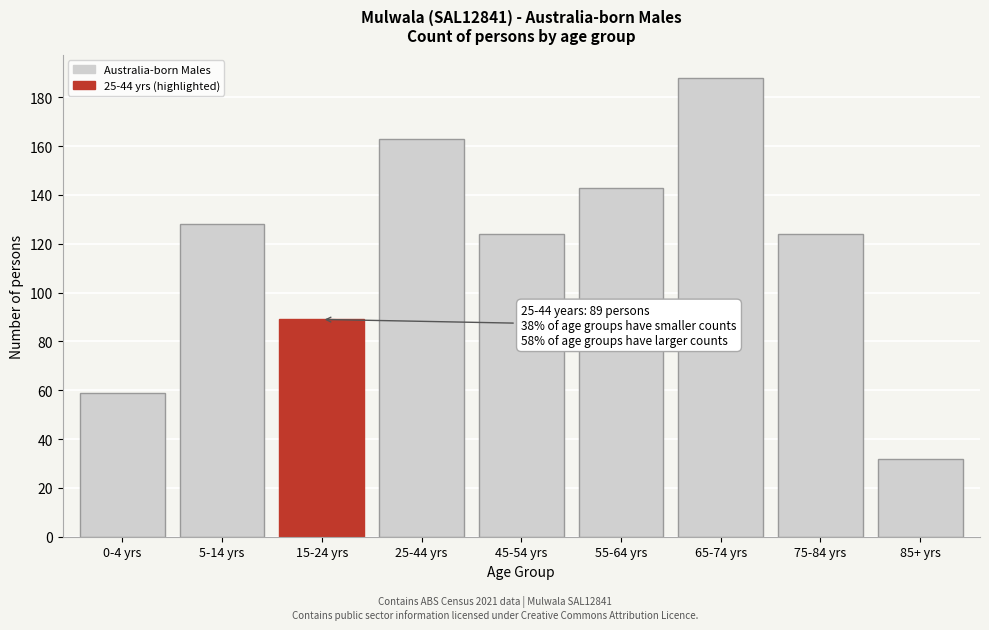

Reading right to left, what are all the values shown in this chart?

32	124	188	143	124	163	89	128	59